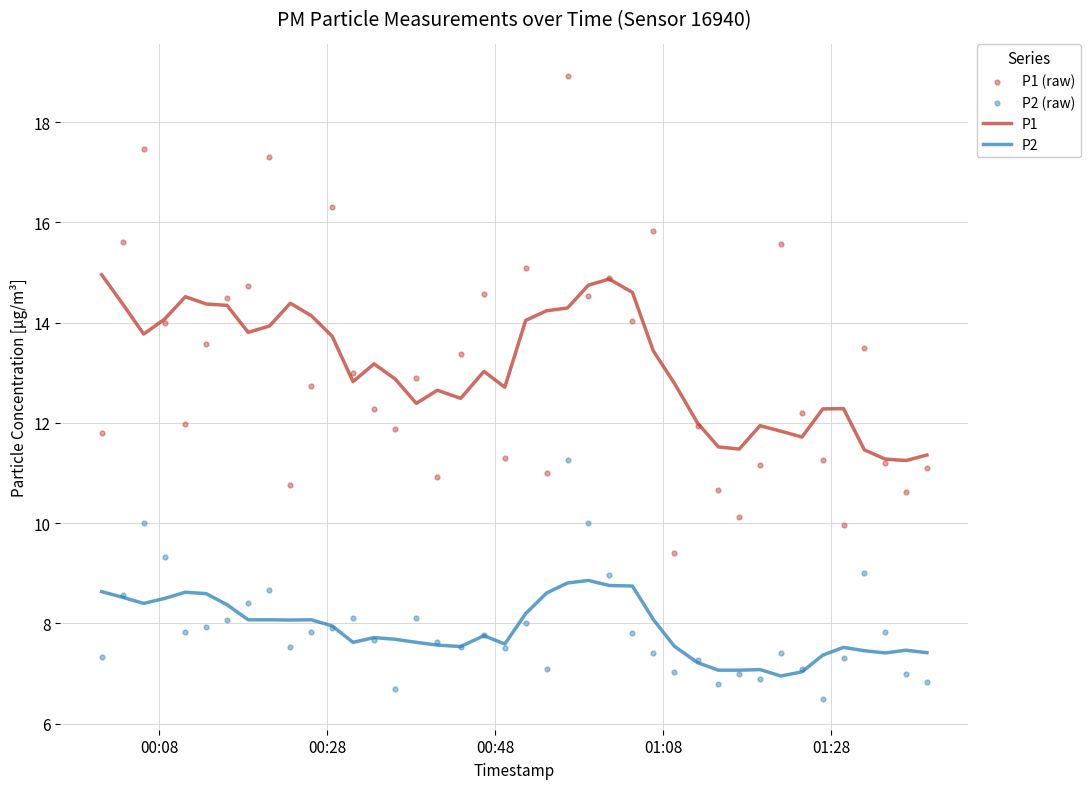

What is the highest value of the P2 series?

8.9